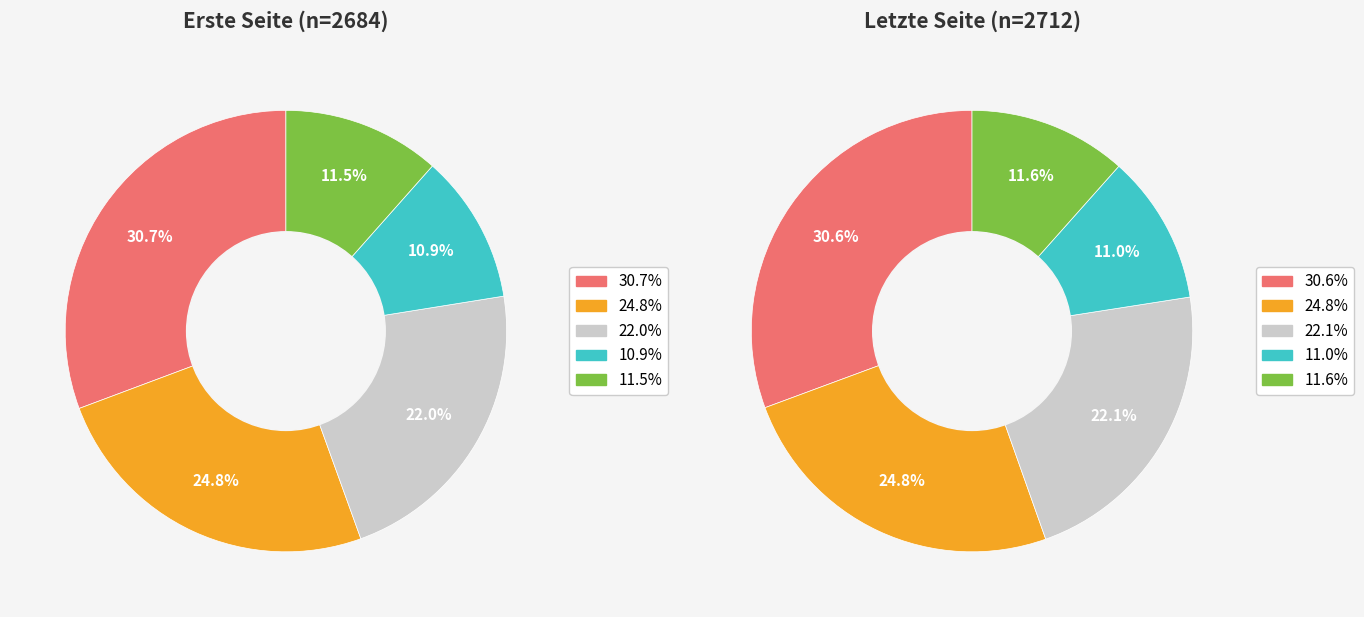

To the nearest percent, what is the difference between the largest and smallest slice percentages?

20%